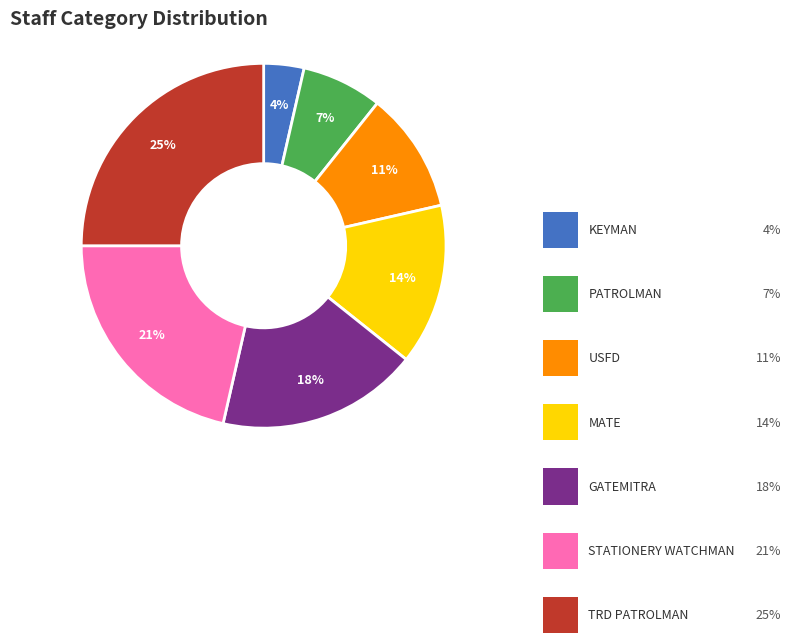

Count the number of slices in the pie.

7